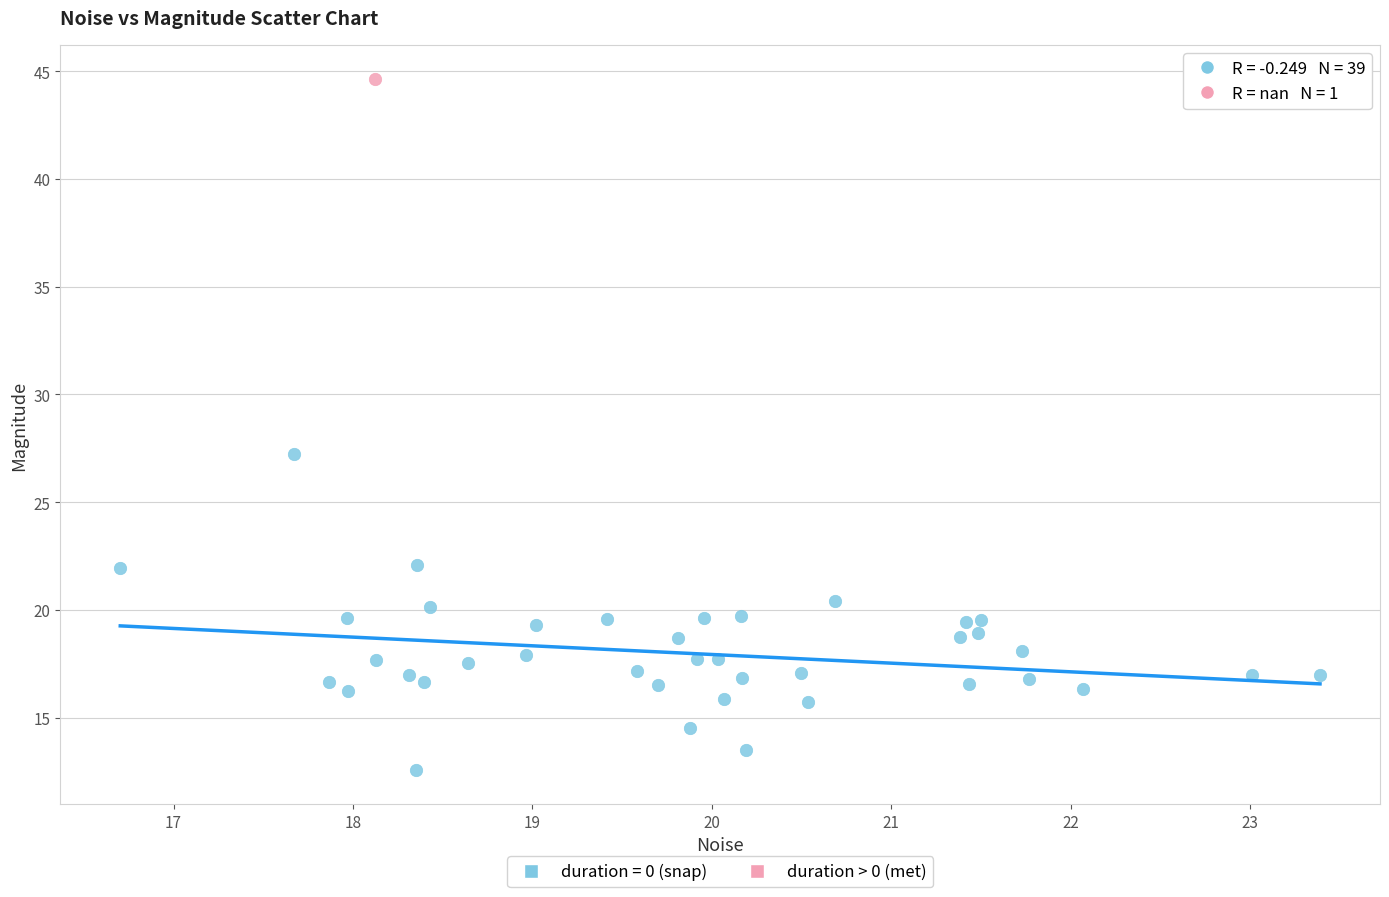

What are all the series names shown in the legend?

duration = 0 (snap), duration > 0 (met)